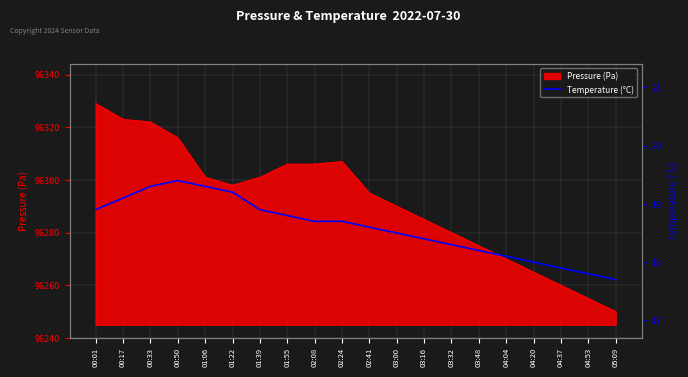

True or false: there are more than 1 points higher than both neighbors.

False